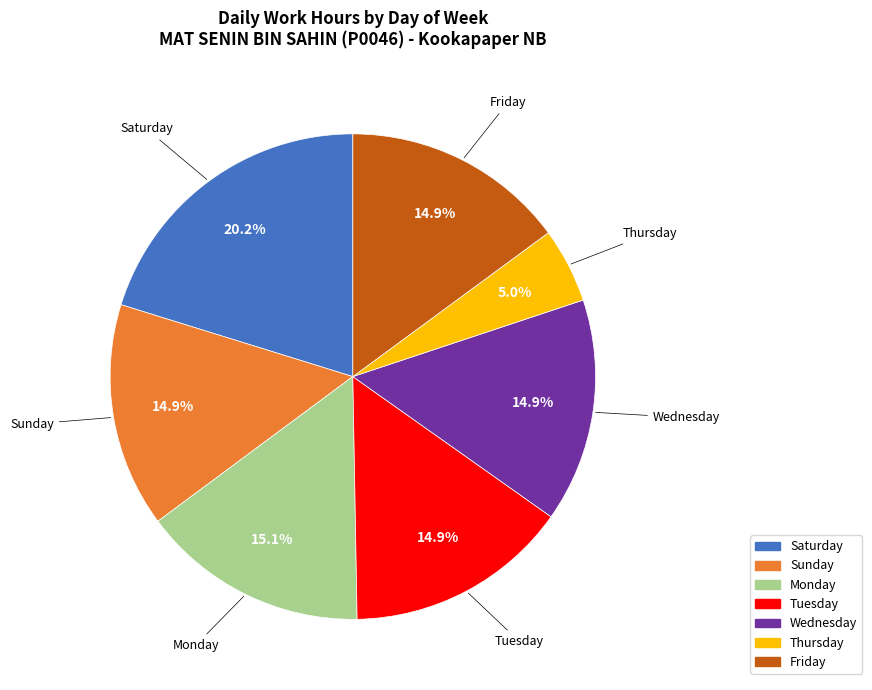

Is there a majority slice in this chart?

No